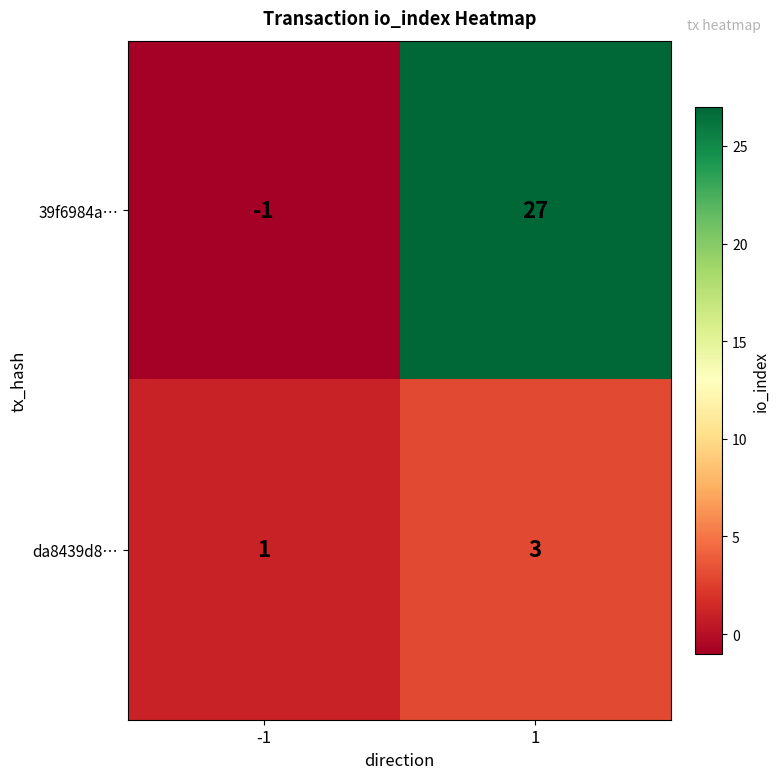

How many values in the 39f6984a… series are below 27?

1